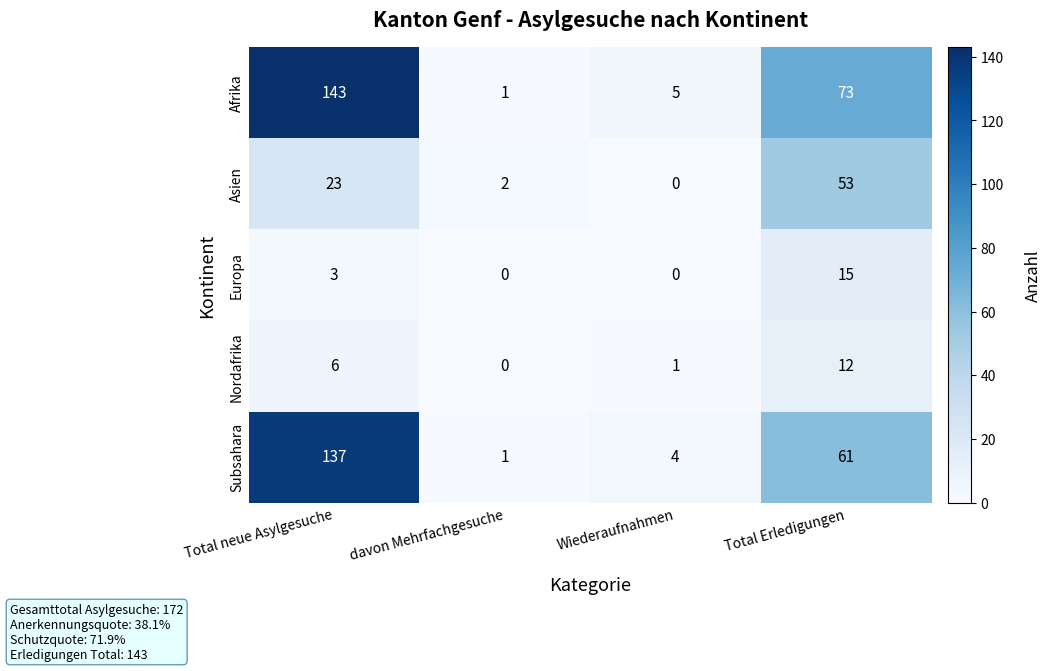

What is the maximum value for Afrika?

143